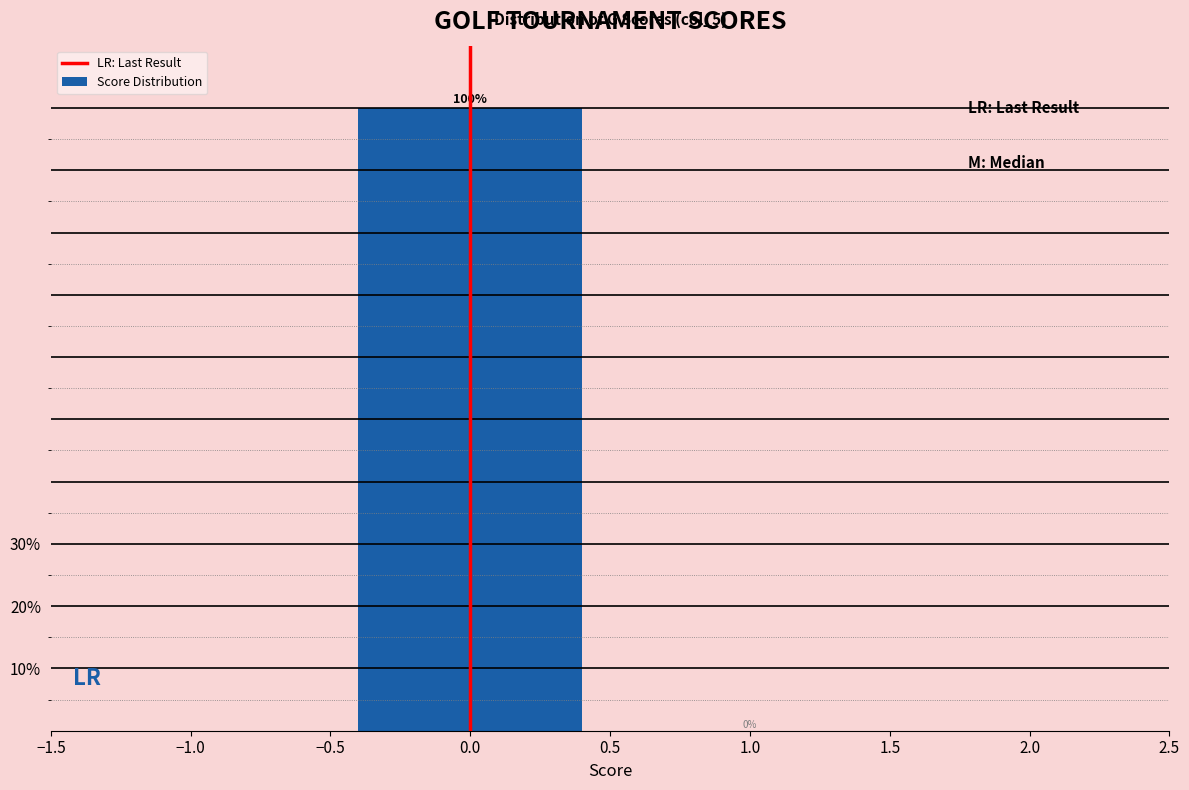

Reading left to right, transcribe this chart: for each bar, give the range it covers on the x-axis and its height.

-0.5 to 0.5: 100
0.5 to 1.5: 0